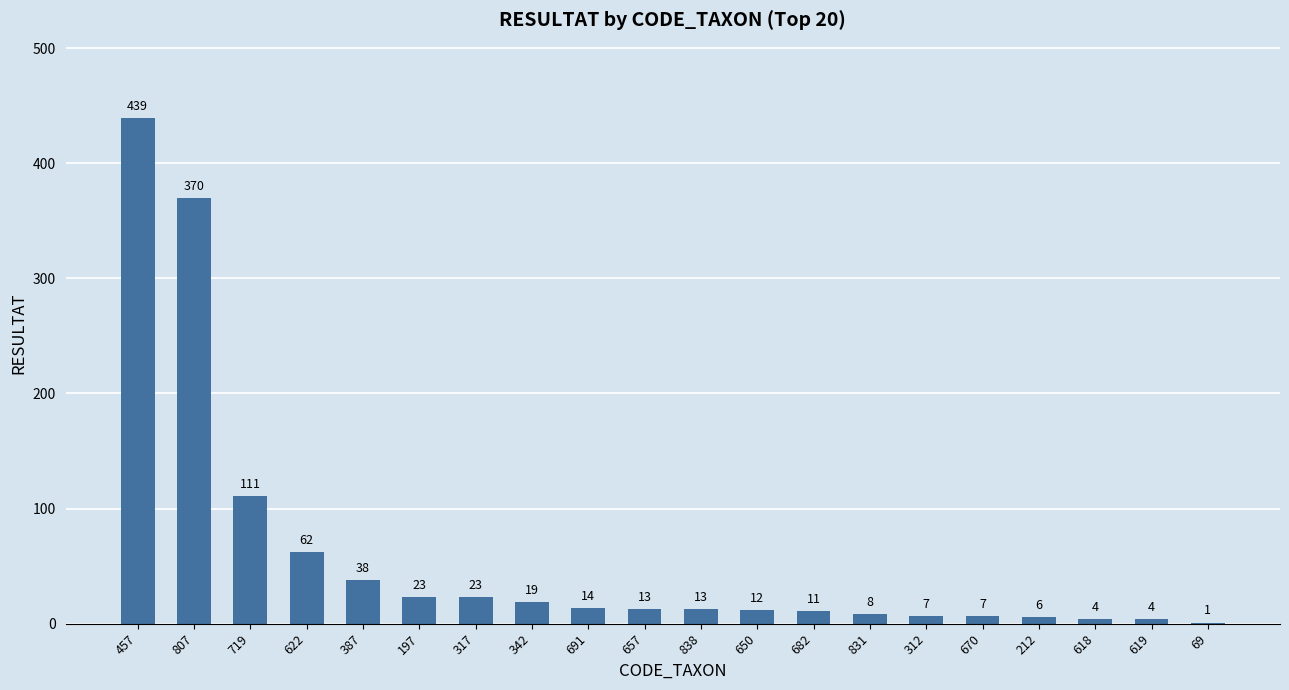

Which has a higher value, 831 or 670?

831